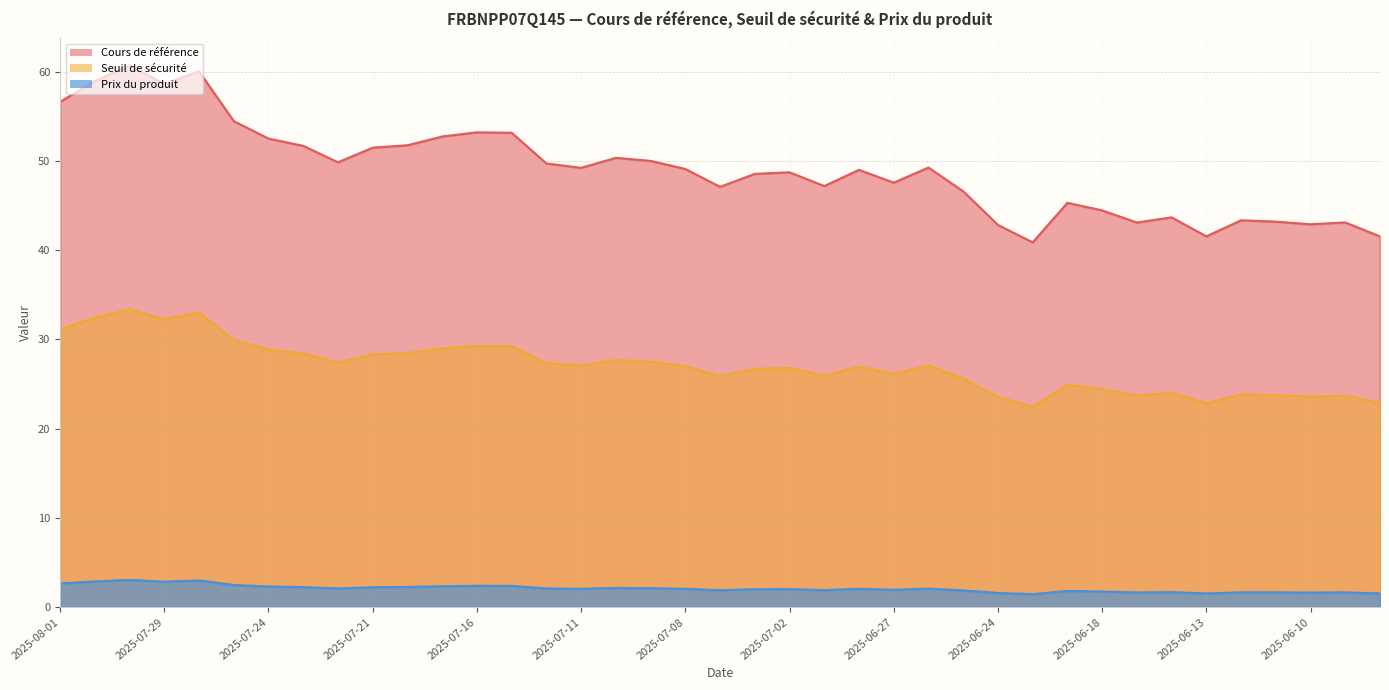

How many values in the Prix du produit series are below 2?

16